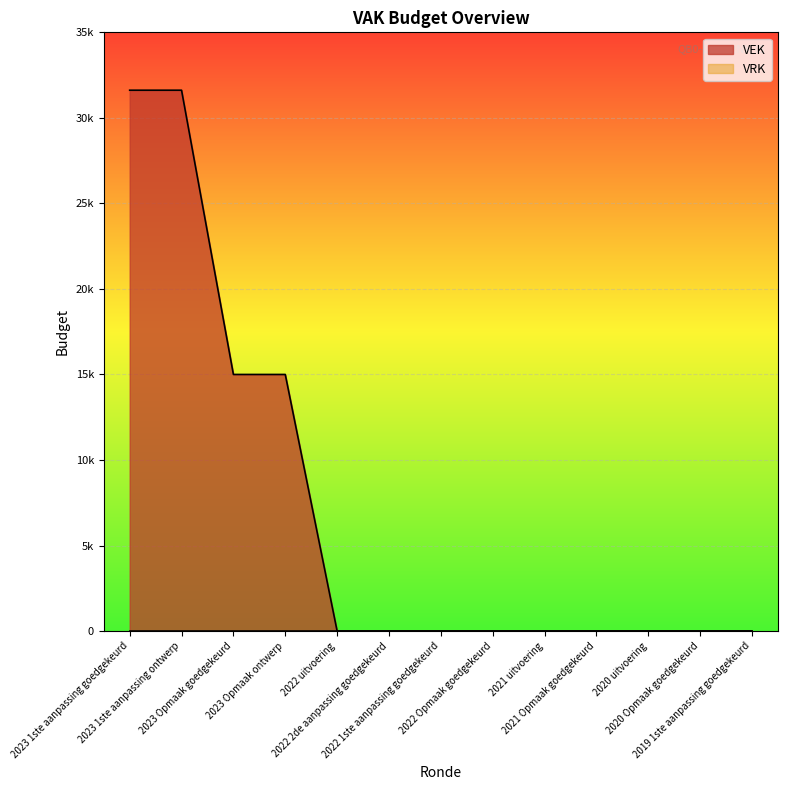

What is the label of the 12th point from the left?

2020 Opmaak goedgekeurd